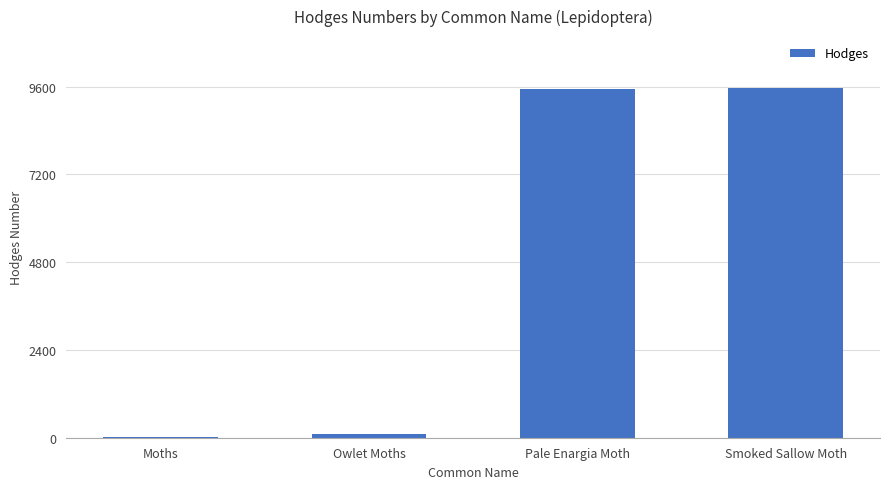

The chart shows a value of 29.0 at Moths. True or false?

True